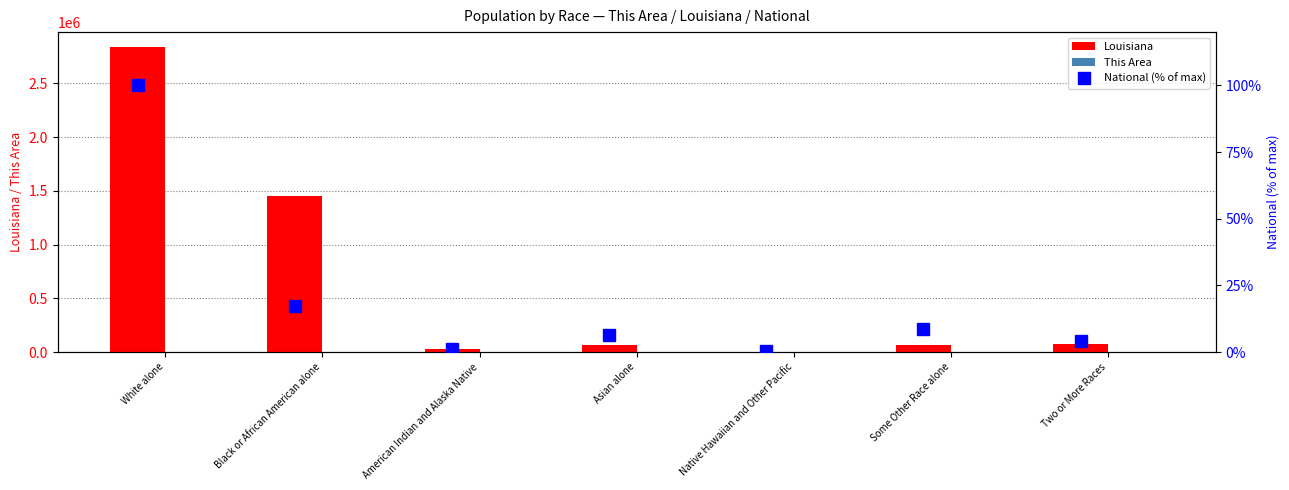

How many data points in Louisiana are above 70132?

3